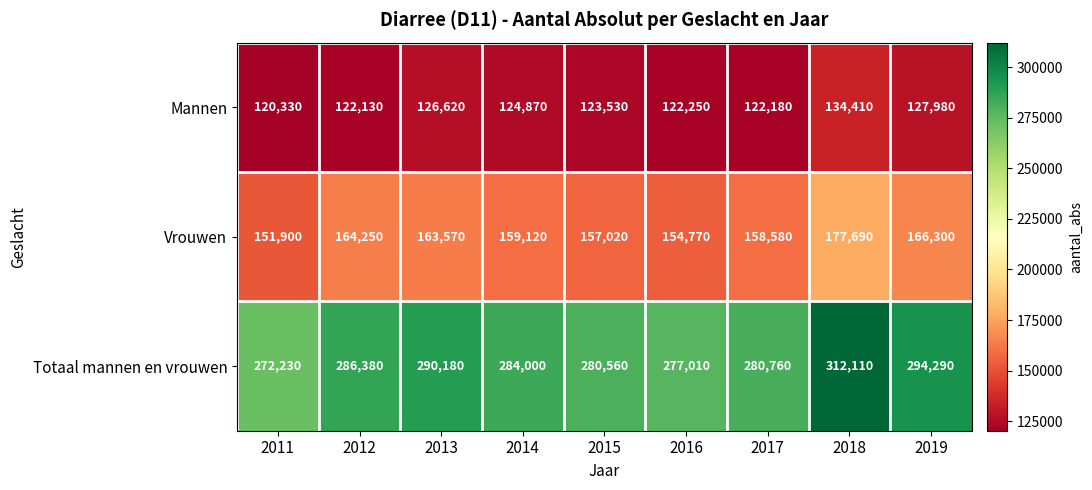

Rank the series at 2014 from lowest to highest value.

Mannen, Vrouwen, Totaal mannen en vrouwen